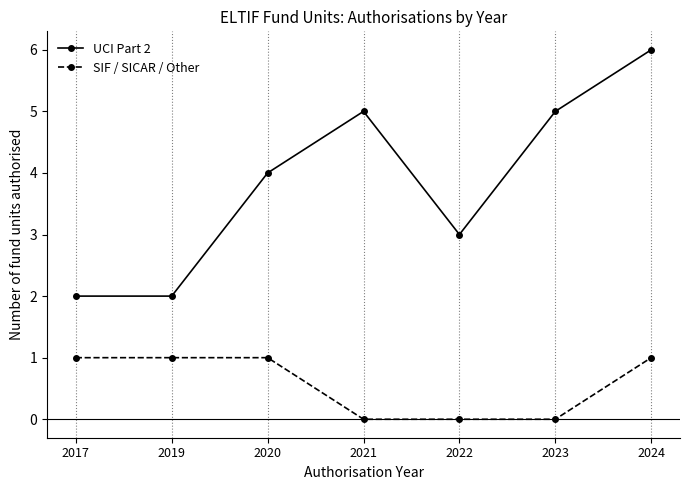

Does the chart have visible grid lines?

Yes